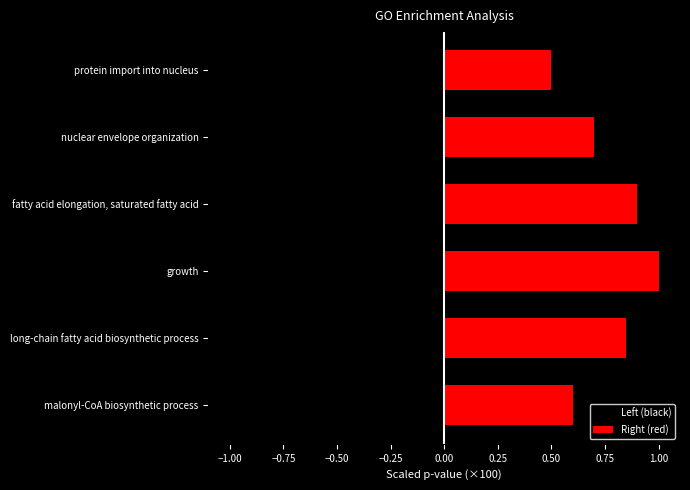

At how many categories does at least one series exceed 0?

6